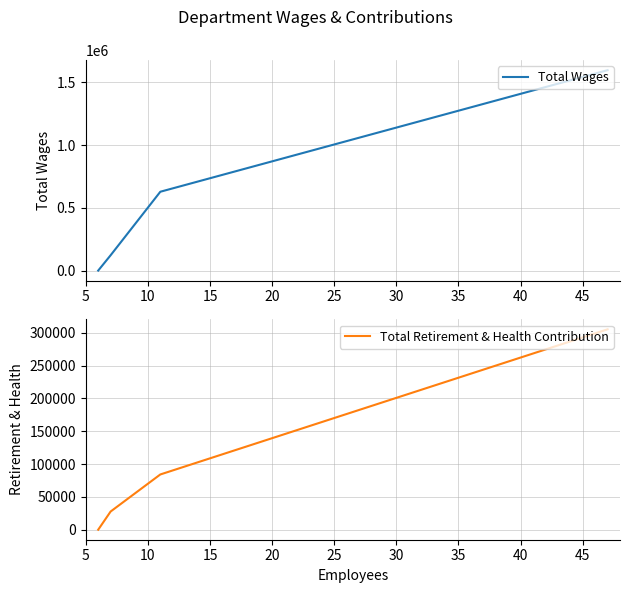

How many lines are shown in the chart?

2